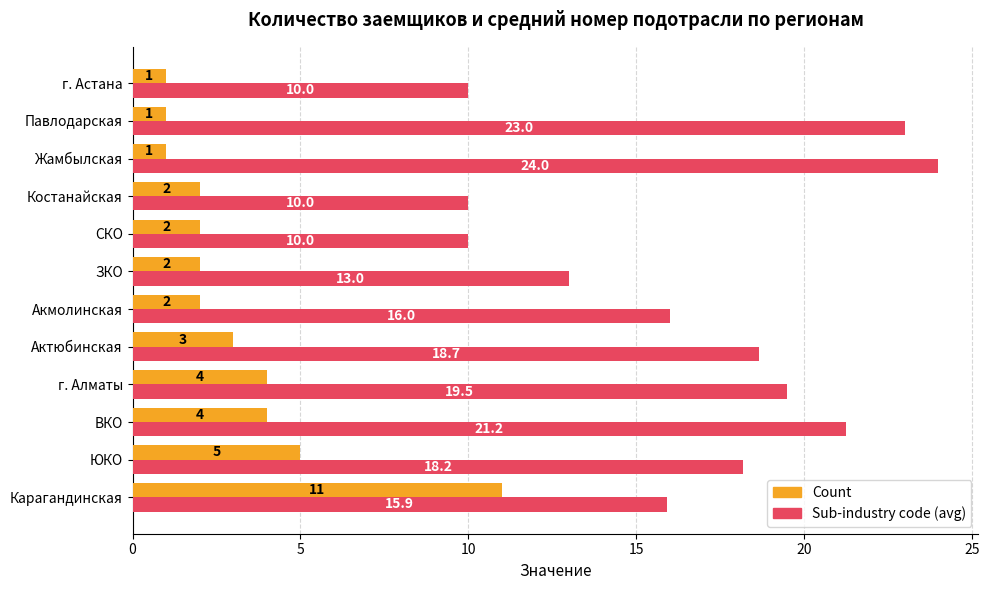

The value of Count at ВКО is 6.0. True or false?

False